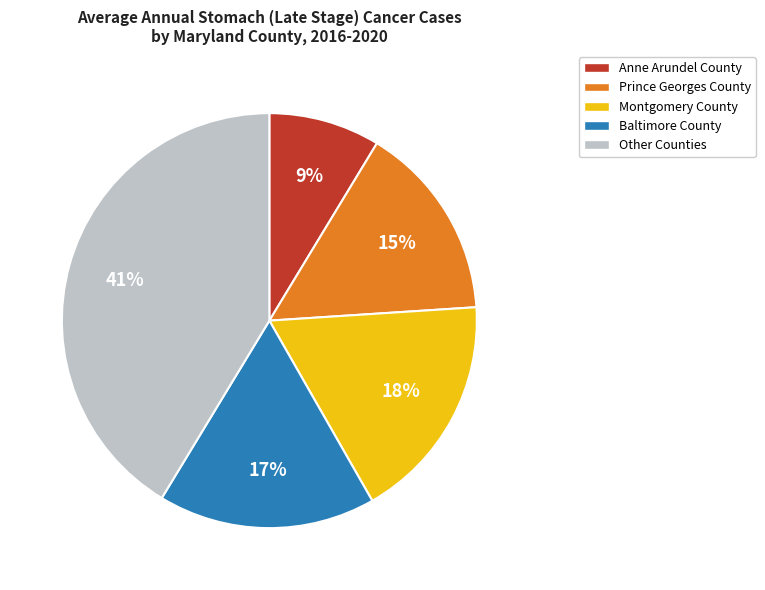

Which has a higher value, Other Counties or Prince Georges County?

Other Counties